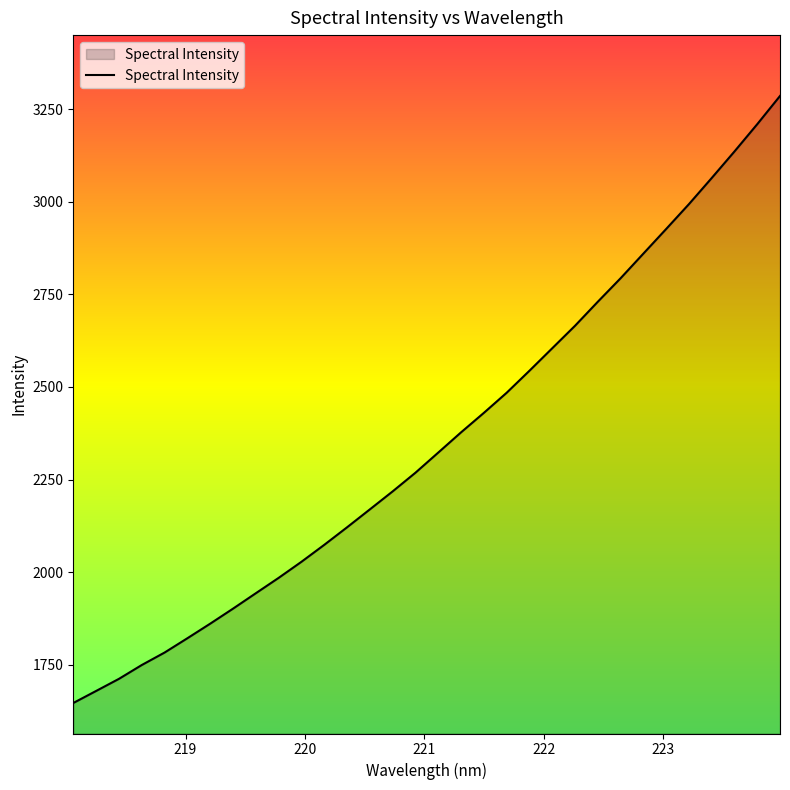

What is the greatest value displayed?

3285.4